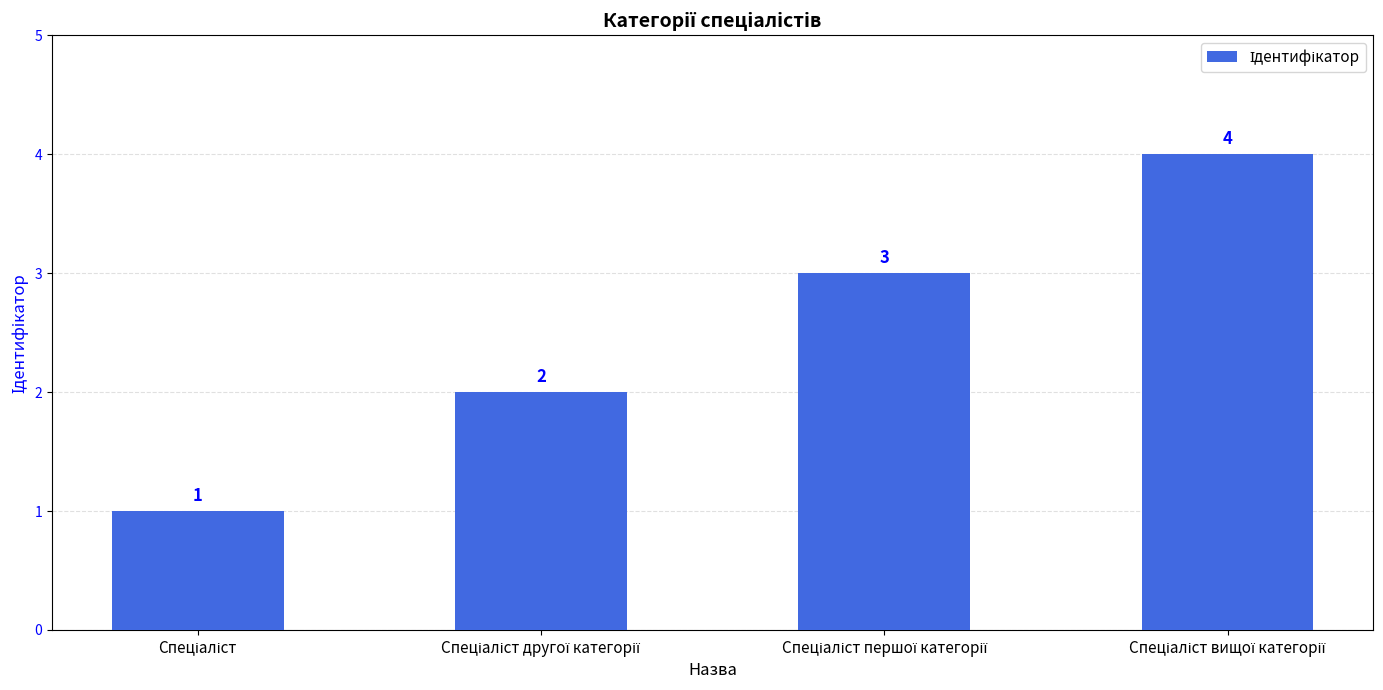

What is the greatest value displayed?

4